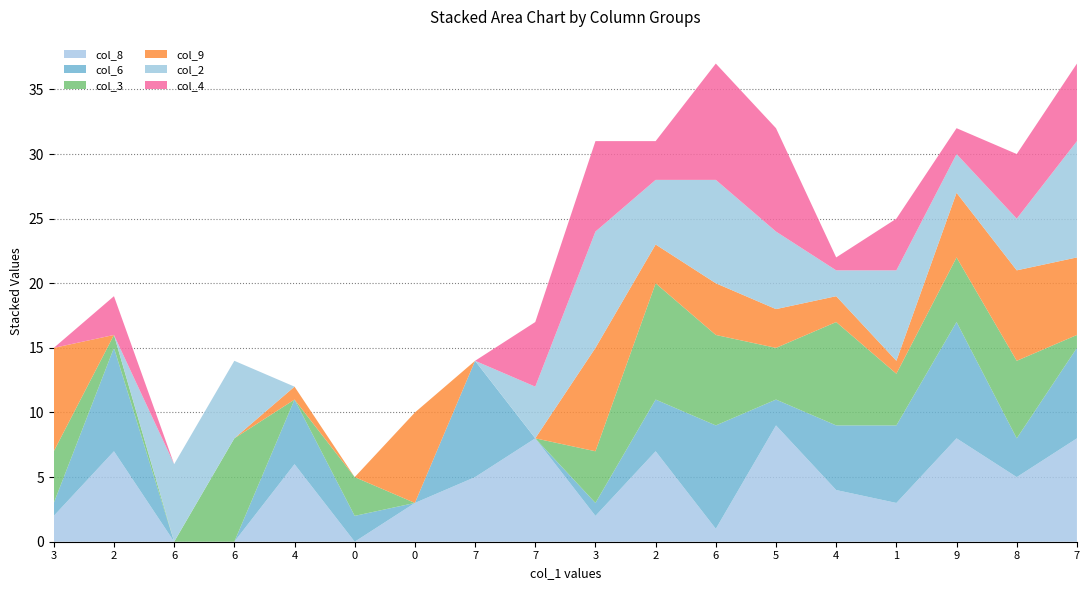

Reading left to right, extract all data points from this chart.

col_8: 2	7	0	0	6	0	3	5	8	2	7	1	9	4	3	8	5	8
col_6: 1	8	0	0	5	2	0	9	0	1	4	8	2	5	6	9	3	7
col_3: 4	1	0	8	0	3	0	0	0	4	9	7	4	8	4	5	6	1
col_9: 8	0	0	0	1	0	7	0	0	8	3	4	3	2	1	5	7	6
col_2: 0	0	6	6	0	0	0	0	4	9	5	8	6	2	7	3	4	9
col_4: 0	3	0	0	0	0	0	0	5	7	3	9	8	1	4	2	5	6